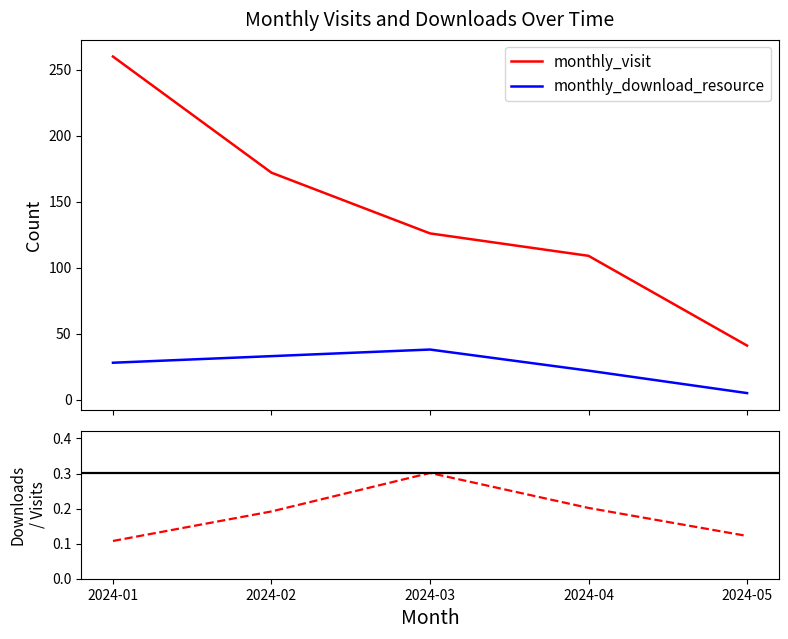

What are all the series names shown in the legend?

monthly_visit, monthly_download_resource